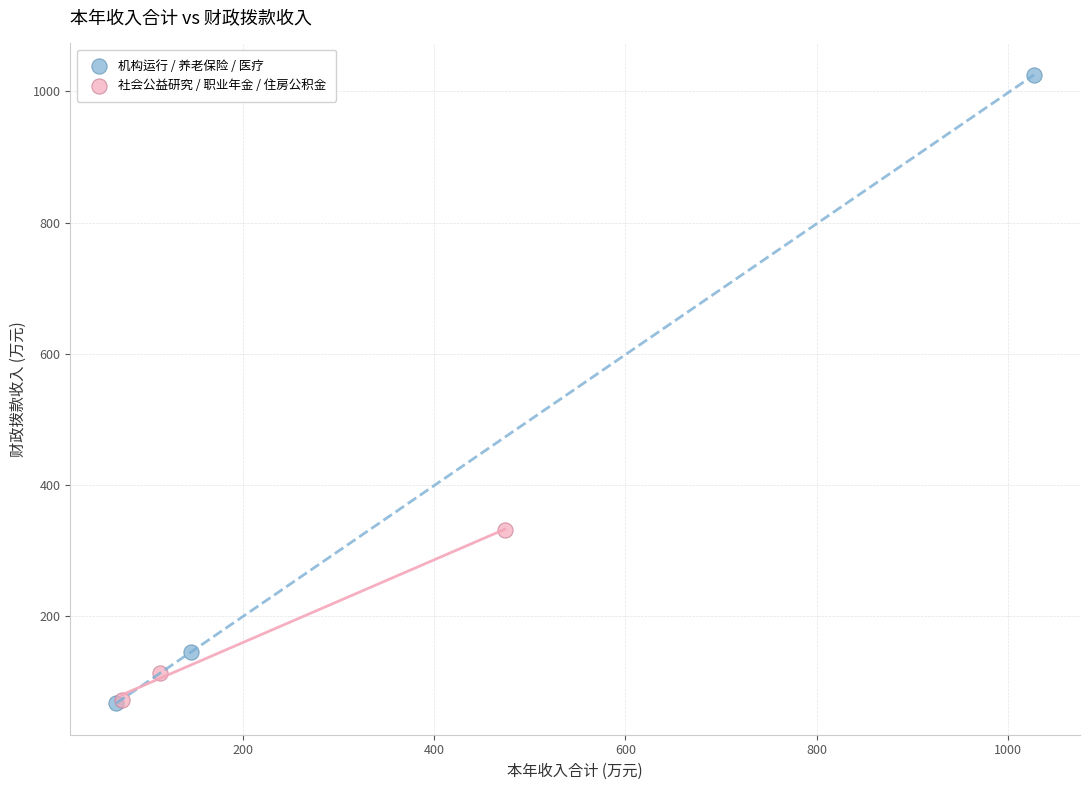

Which series reaches the maximum Y coordinate?

机构运行 / 养老保险 / 医疗